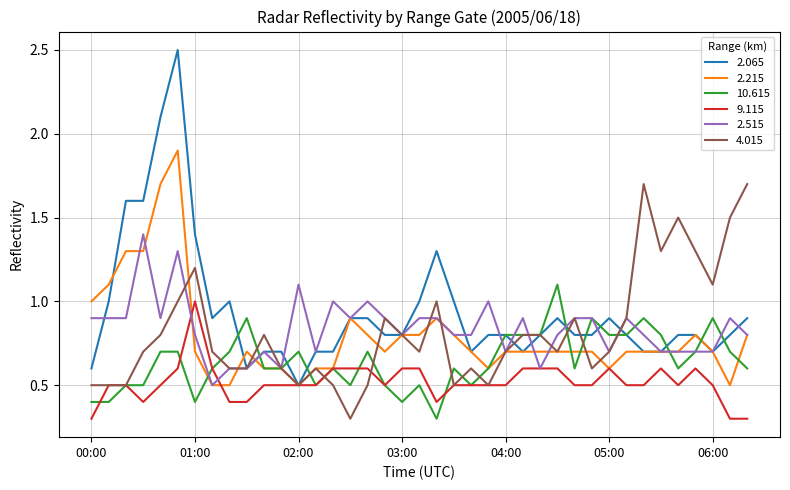

Which series has the largest range (max minus min)?

2.065